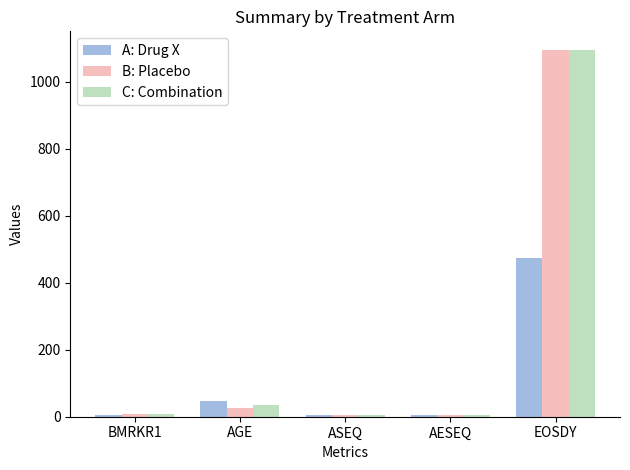

What is the difference between the maximum and second lowest values in the B: Placebo series?

1092.0